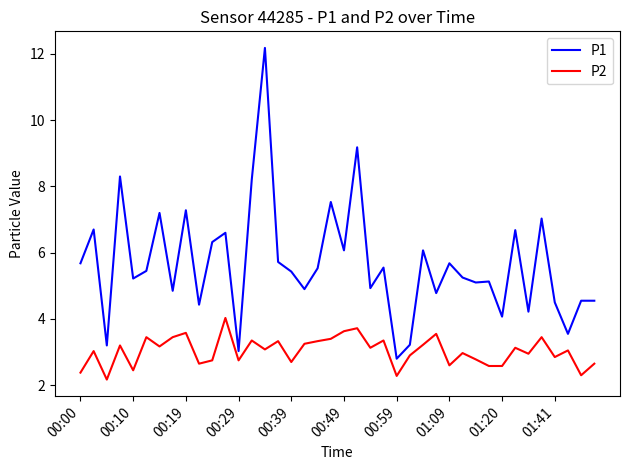

True or false: P2 and P1 intersect in this chart.

False